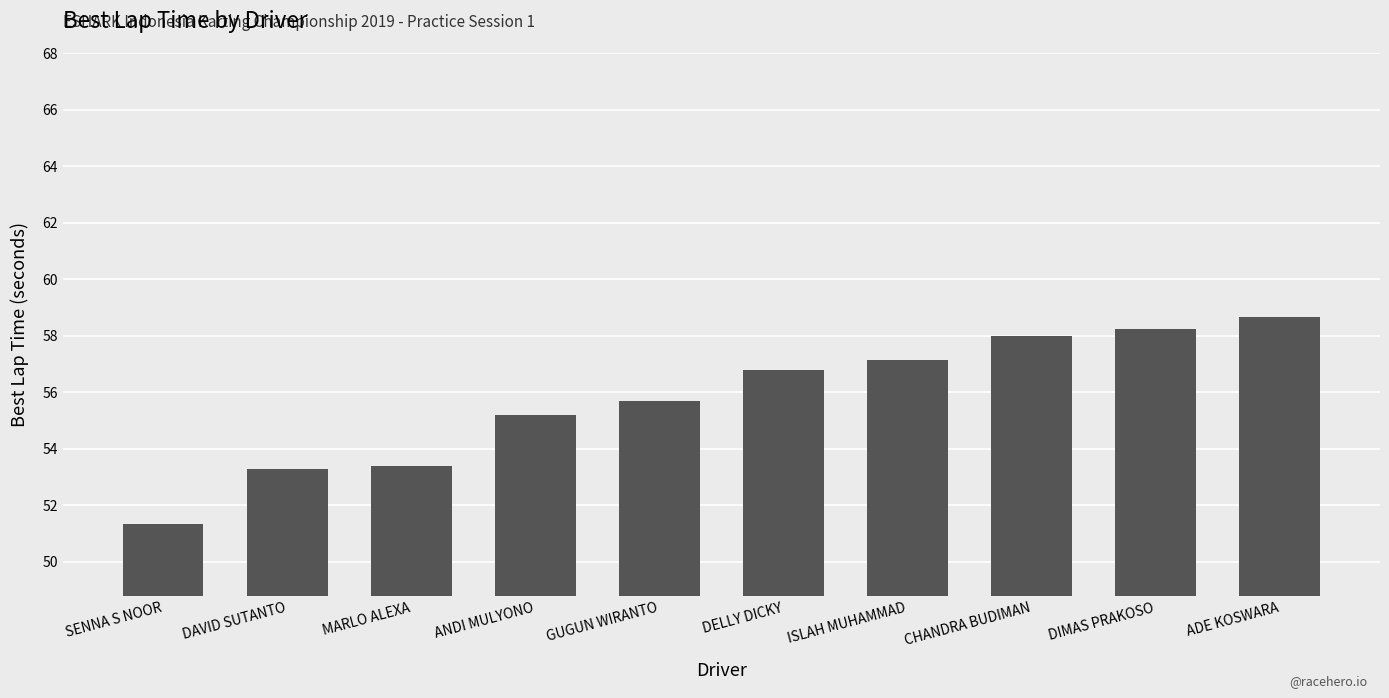

Where is the data nearest to the value 55?

ANDI MULYONO